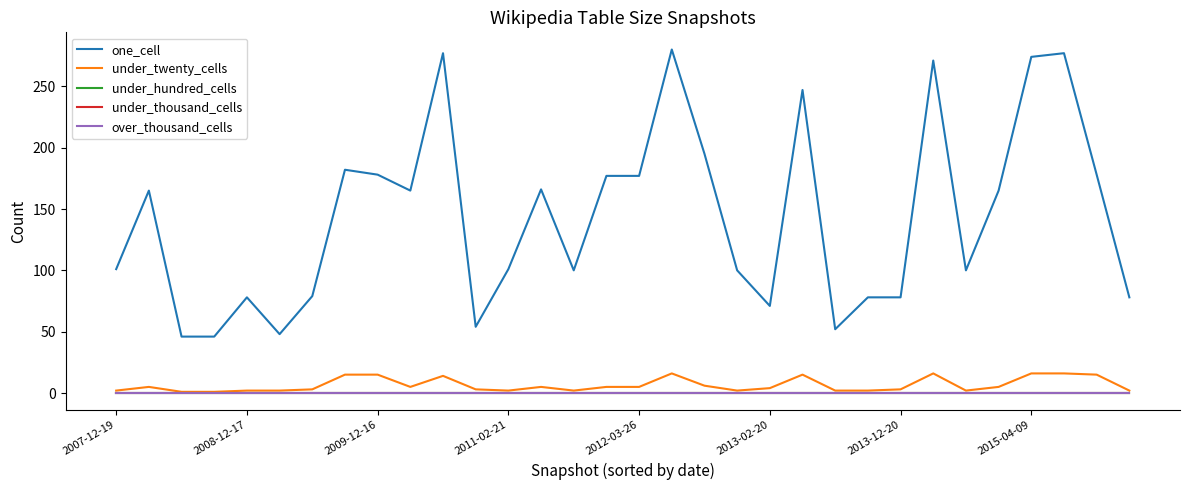

Is this an area chart (filled region under the line)?

No